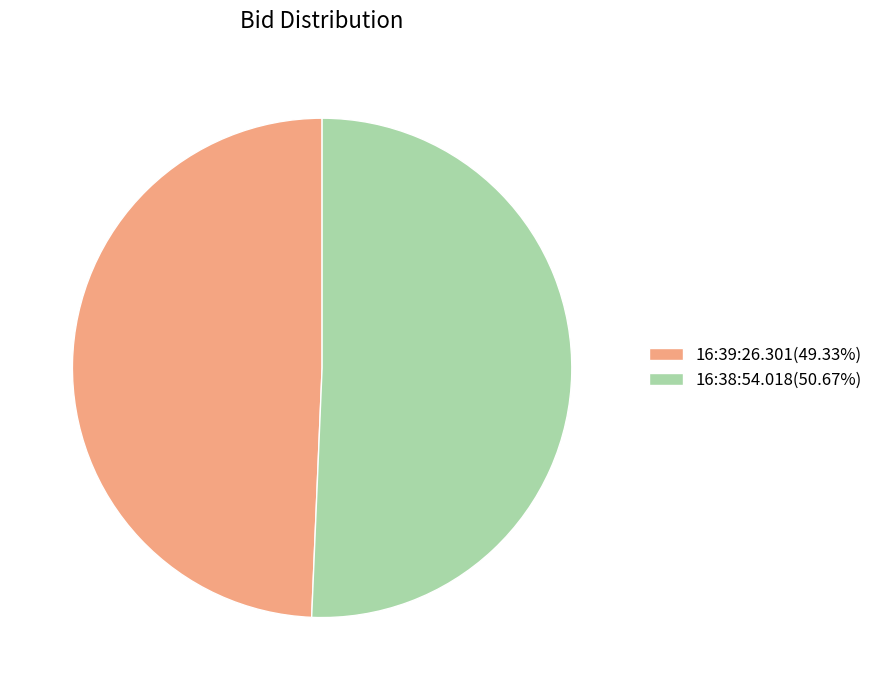

Is the sum of 16:39:26.301(49.33%) and 16:38:54.018(50.67%) greater than half?

Yes